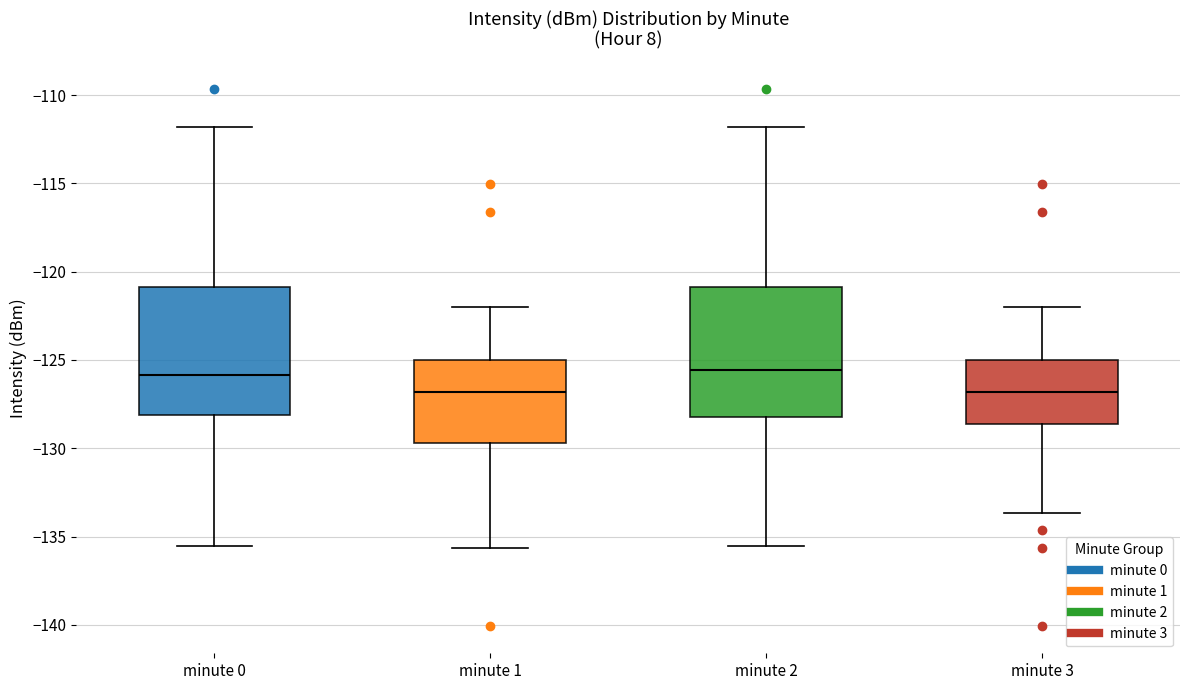

Reading left to right, transcribe this box plot: for each box, give where its median line is, the range the box spans, and where its two whiskers end, as read against the y-axis. The values are not printed on the chart, so give them approximately, as read against the axis.

minute 0: median -126.0, box -128.0 to -121.0, whiskers -135.5 to -112.0
minute 1: median -127.0, box -129.5 to -125.0, whiskers -135.5 to -122.0
minute 2: median -125.5, box -128.0 to -121.0, whiskers -135.5 to -112.0
minute 3: median -127.0, box -128.5 to -125.0, whiskers -133.5 to -122.0